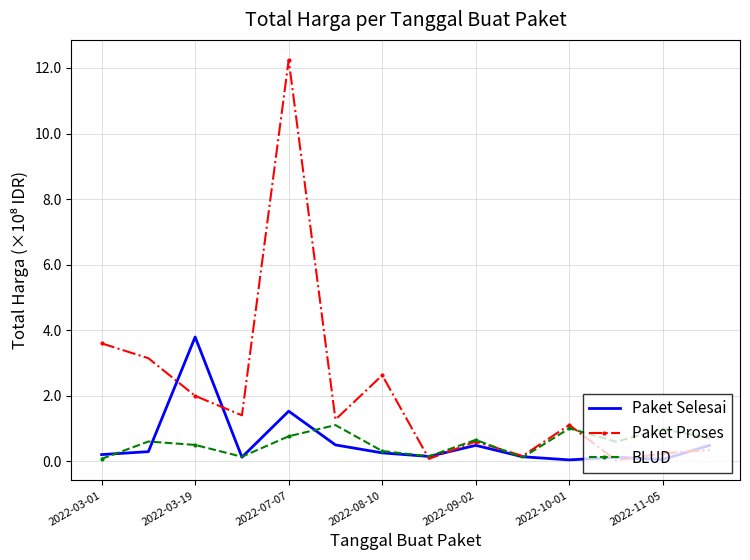

In Paket Selesai, how many points are higher than both neighbors (excluding endpoints)?

4